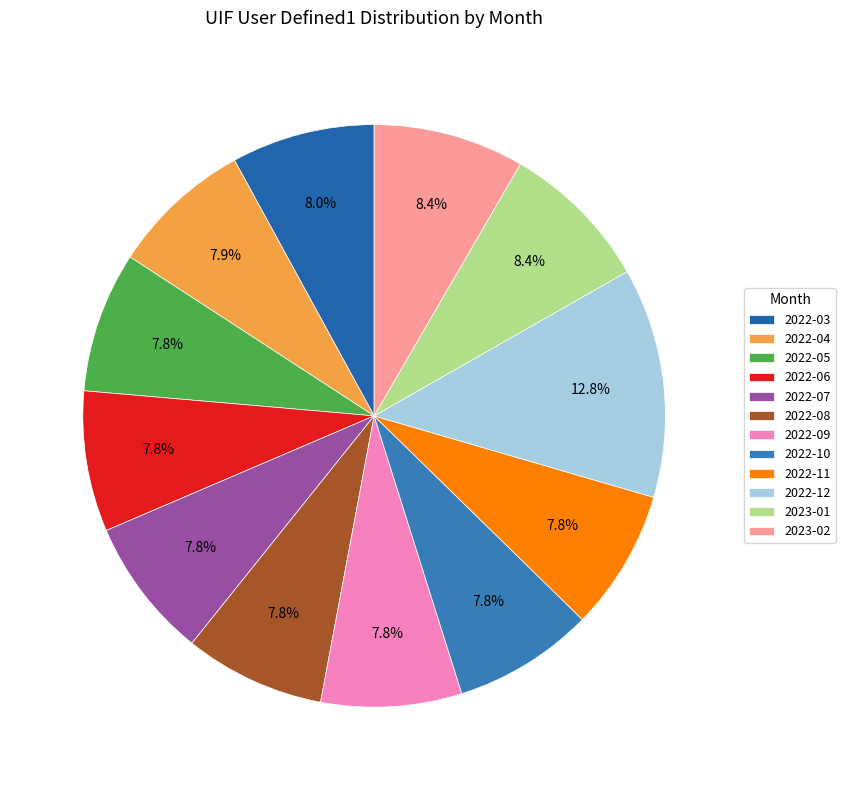

Rank the categories by value from highest to lowest.

2022-12, 2023-01, 2023-02, 2022-03, 2022-04, 2022-05, 2022-06, 2022-07, 2022-08, 2022-09, 2022-10, 2022-11